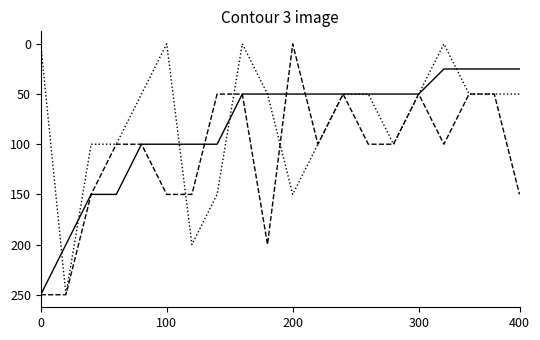

What is the maximum value shown in the chart?

250